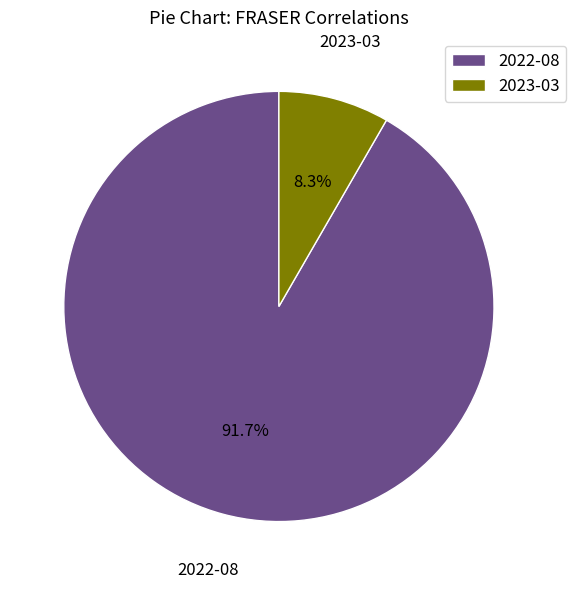

What is the largest slice in the pie chart?

2022-08